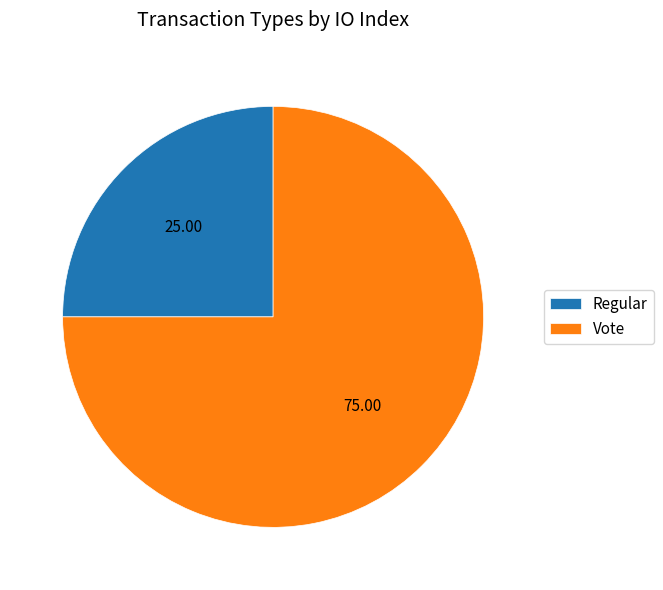

Which category accounts for the majority?

Vote